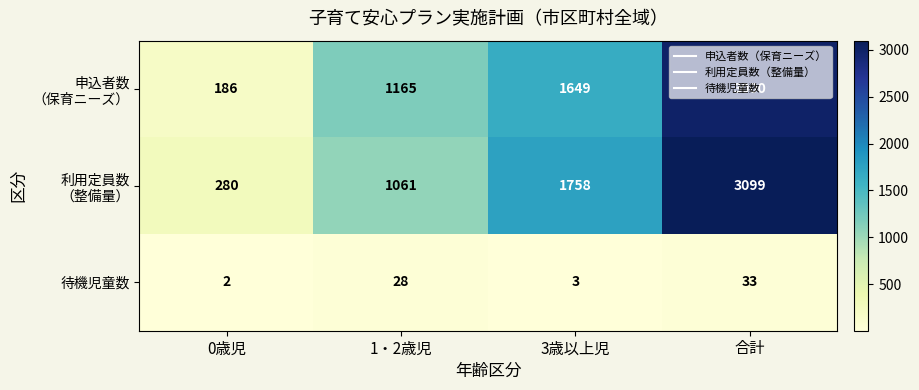

The value of 待機児童数 at 合計 is 9. True or false?

False